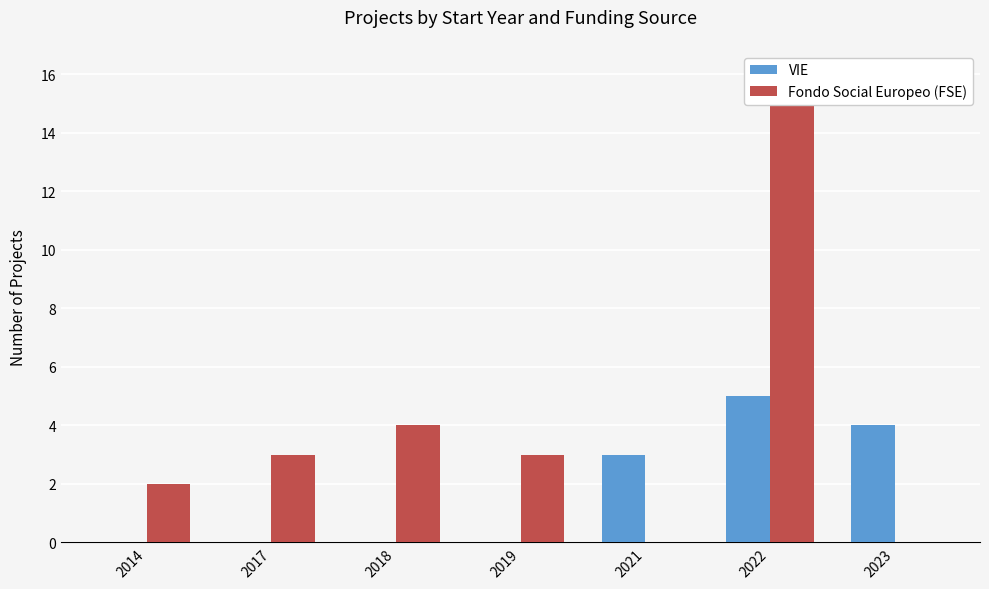

How many positive values does the VIE series have?

3